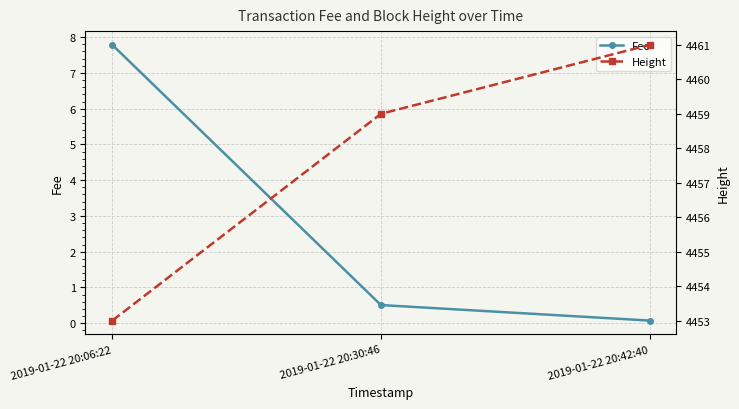

Which has a higher value, 2019-01-22 20:06:22 or 2019-01-22 20:42:40?

2019-01-22 20:06:22